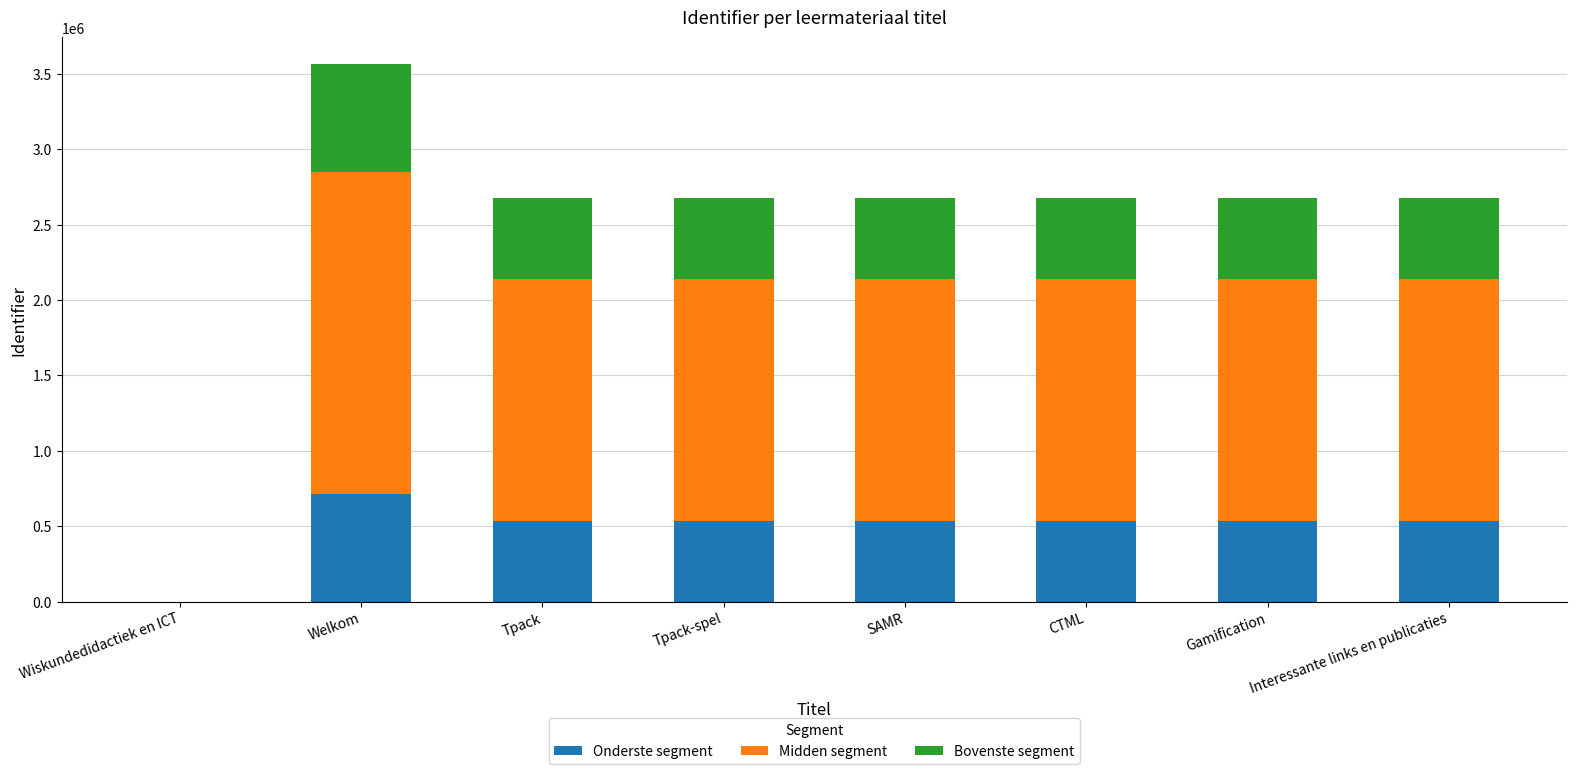

At which label does Onderste segment reach its peak?

Welkom